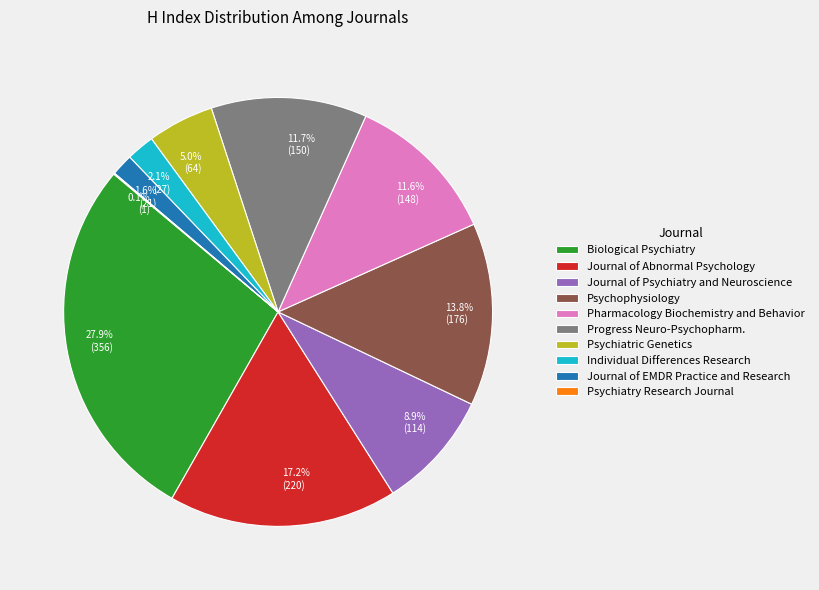

Is there any slice that represents more than half of the pie?

No